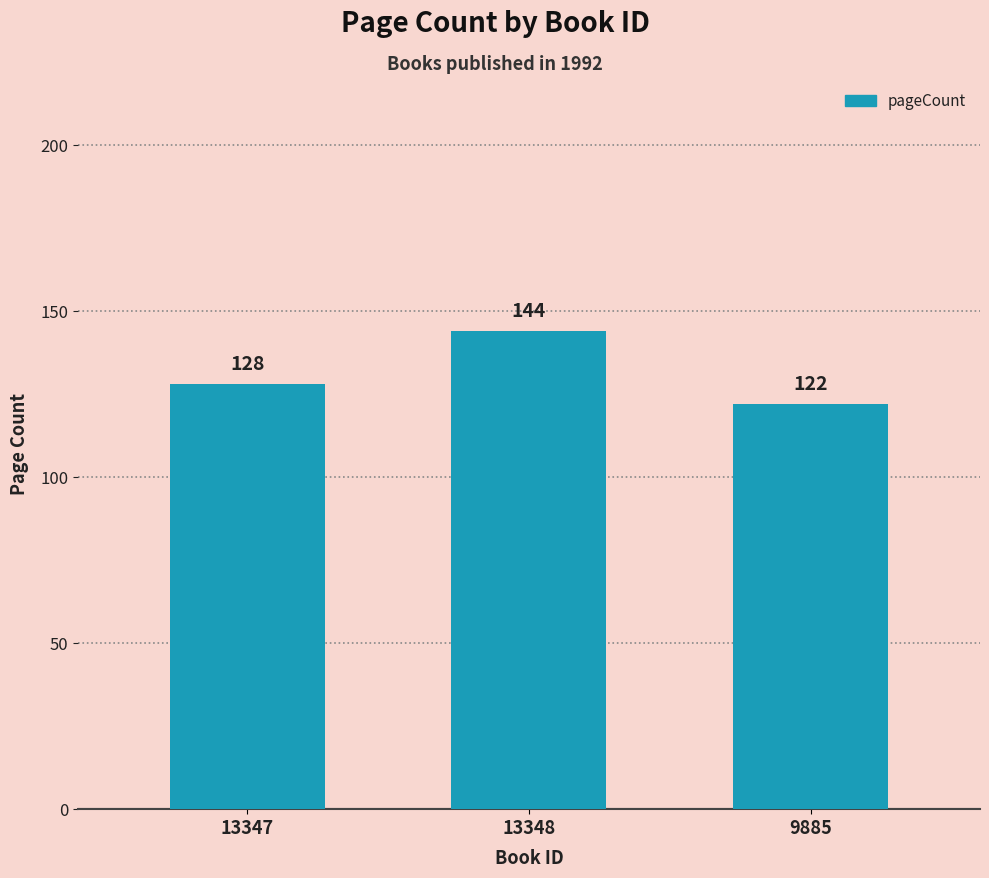

What is the ratio of the value at 13347 to the value at 9885?

1.0